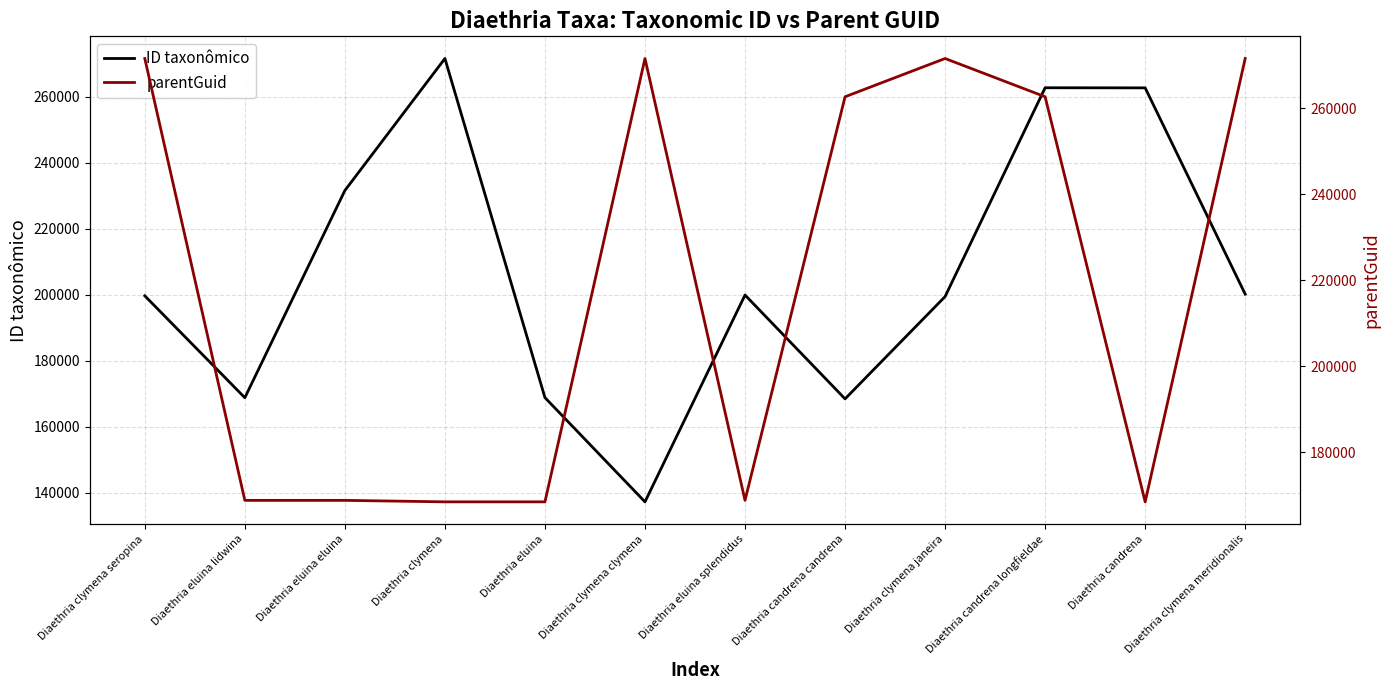

What is the difference between the second highest and second lowest values in the ID taxonômico series?

94273